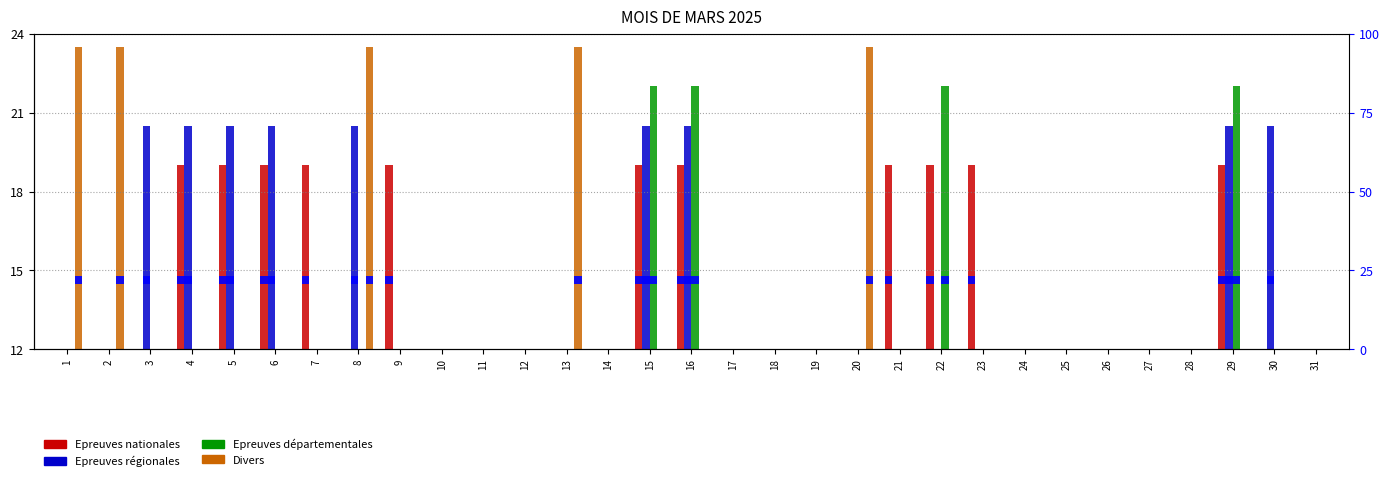

Reading left to right, transcribe all the data shown in this chart.

Epreuves nationales: 0.0	0.0	0.0	19.0	19.0	19.0	19.0	0.0	19.0	0.0	0.0	0.0	0.0	0.0	19.0	19.0	0.0	0.0	0.0	0.0	19.0	19.0	19.0	0.0	0.0	0.0	0.0	0.0	19.0	0.0	0.0
Epreuves régionales: 0.0	0.0	20.5	20.5	20.5	20.5	0.0	20.5	0.0	0.0	0.0	0.0	0.0	0.0	20.5	20.5	0.0	0.0	0.0	0.0	0.0	0.0	0.0	0.0	0.0	0.0	0.0	0.0	20.5	20.5	0.0
Epreuves départementales: 0.0	0.0	0.0	0.0	0.0	0.0	0.0	0.0	0.0	0.0	0.0	0.0	0.0	0.0	22.0	22.0	0.0	0.0	0.0	0.0	0.0	22.0	0.0	0.0	0.0	0.0	0.0	0.0	22.0	0.0	0.0
Divers: 23.5	23.5	0.0	0.0	0.0	0.0	0.0	23.5	0.0	0.0	0.0	0.0	23.5	0.0	0.0	0.0	0.0	0.0	0.0	23.5	0.0	0.0	0.0	0.0	0.0	0.0	0.0	0.0	0.0	0.0	0.0